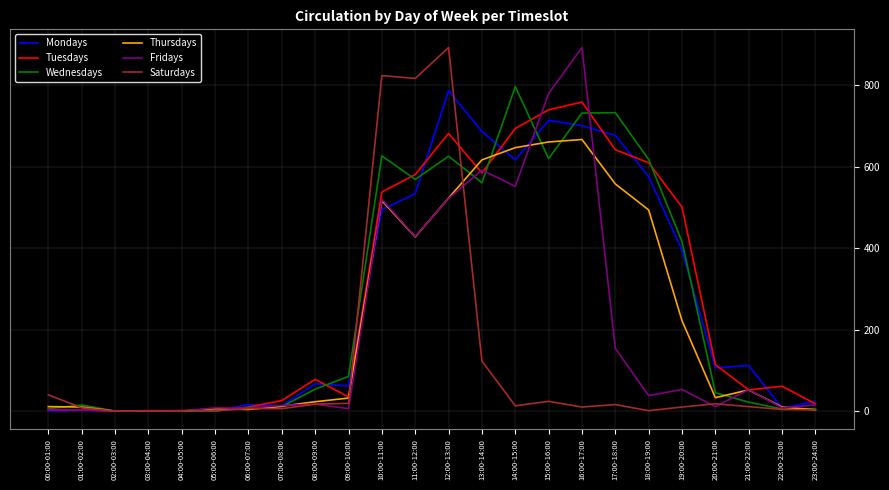

After their last crossing, which series has the higher values: Tuesdays or Saturdays?

Tuesdays